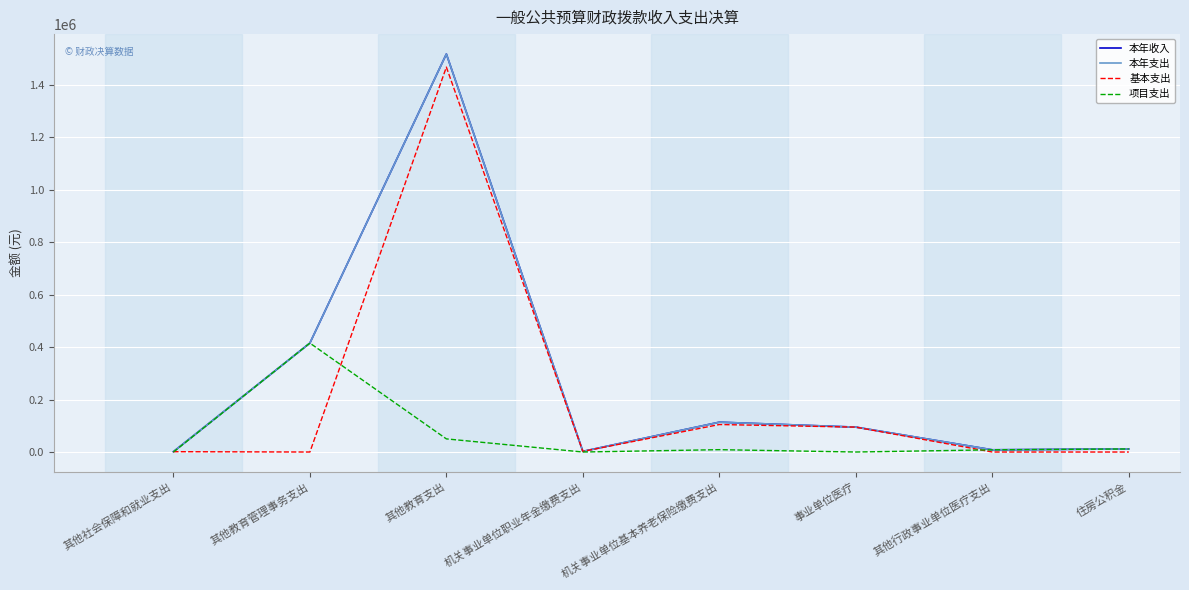

Is this an area chart (filled region under the line)?

No